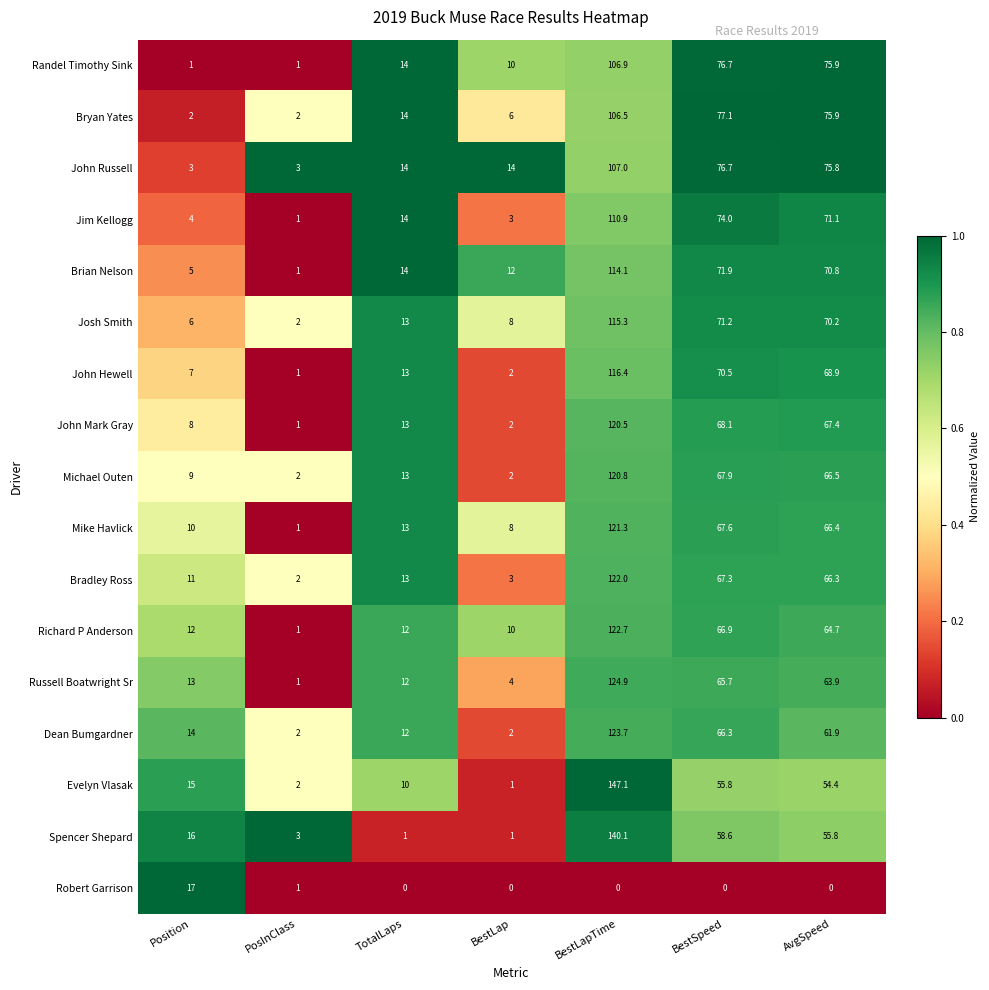

Count the number of categories in the chart.

7